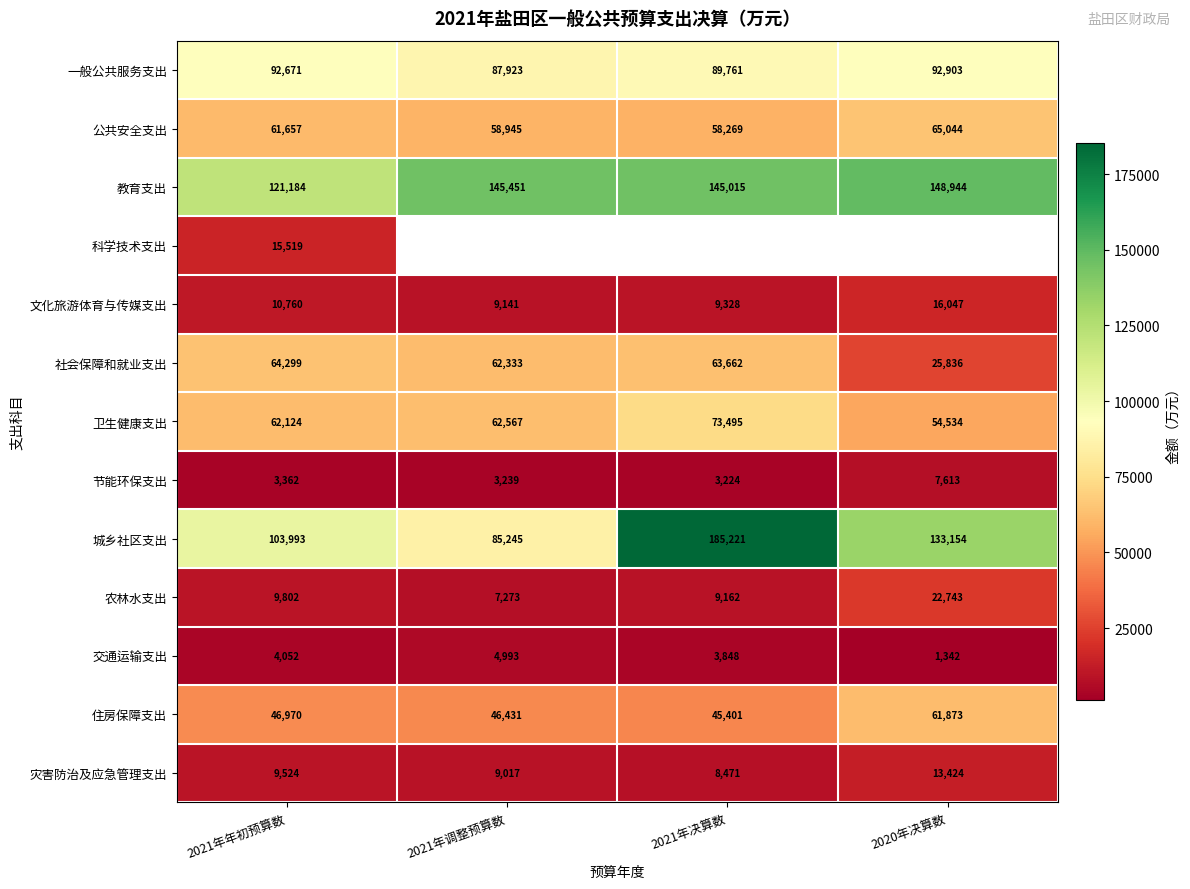

At which category does the chart reach its peak across all series?

2021年决算数